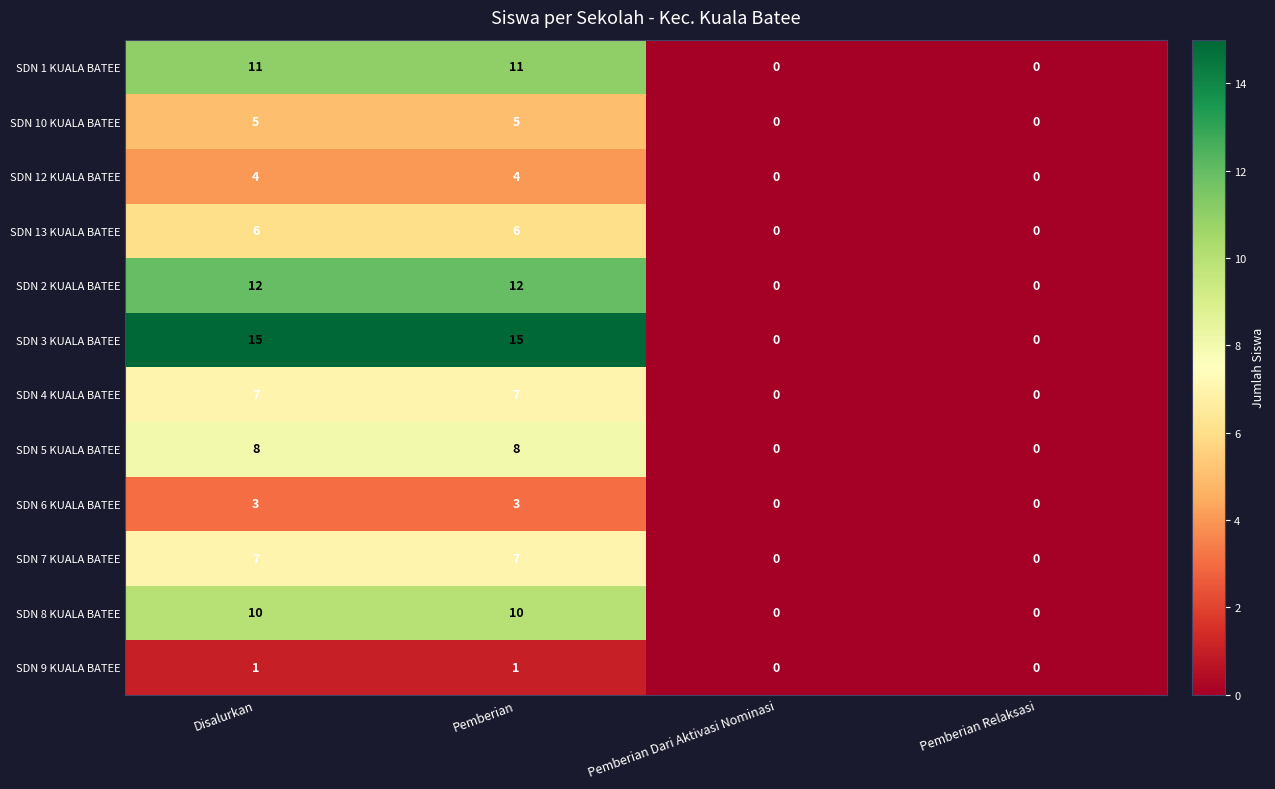

How many distinct data groups are displayed?

12